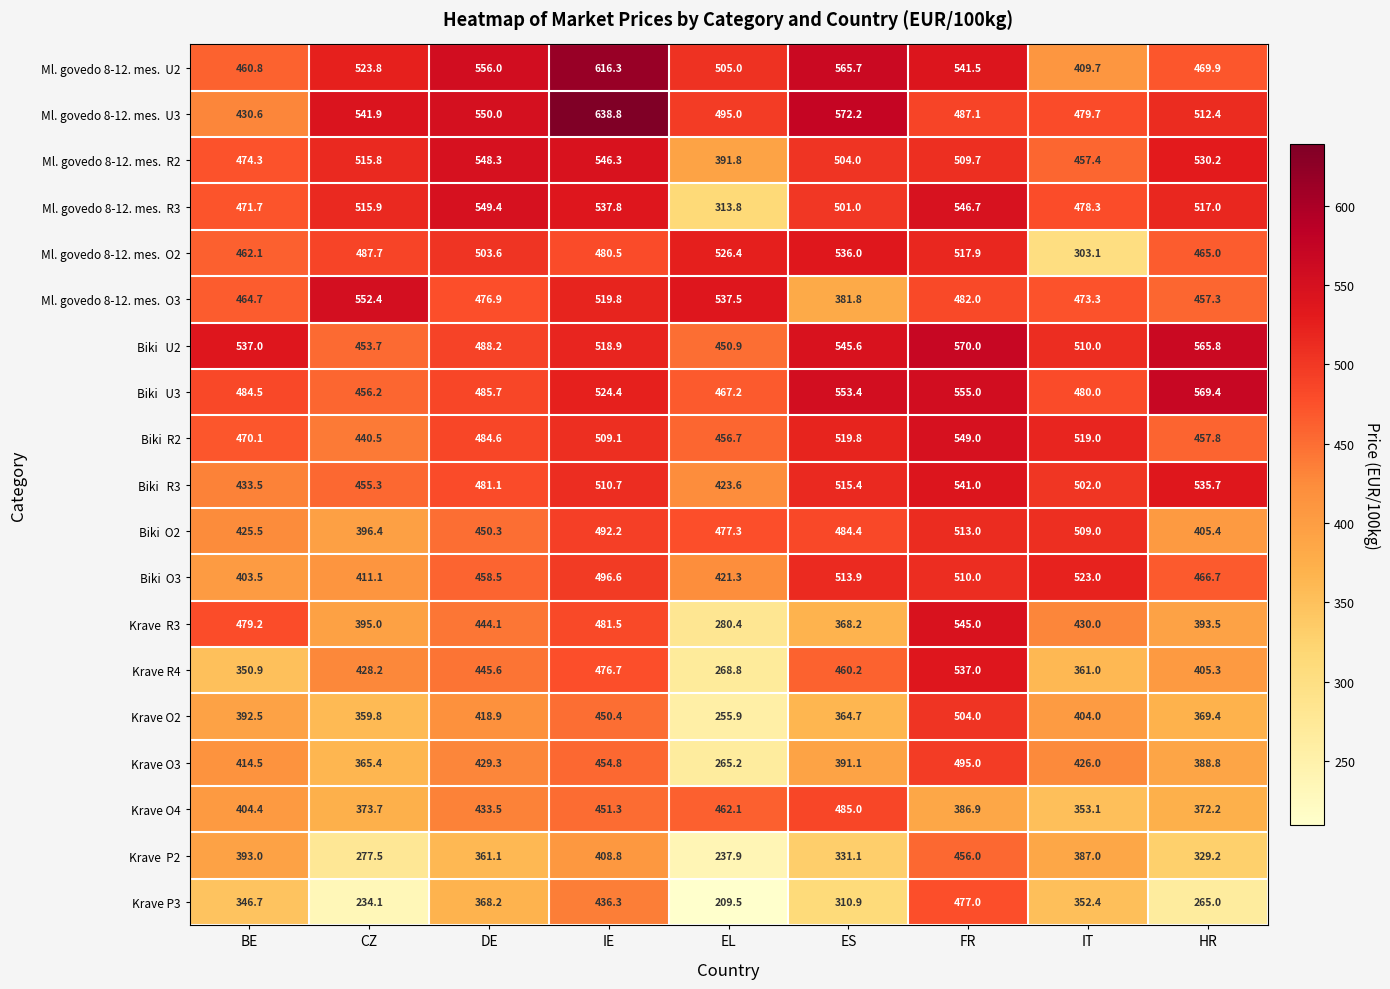

The value of Krave O2 at FR is 659.9. True or false?

False